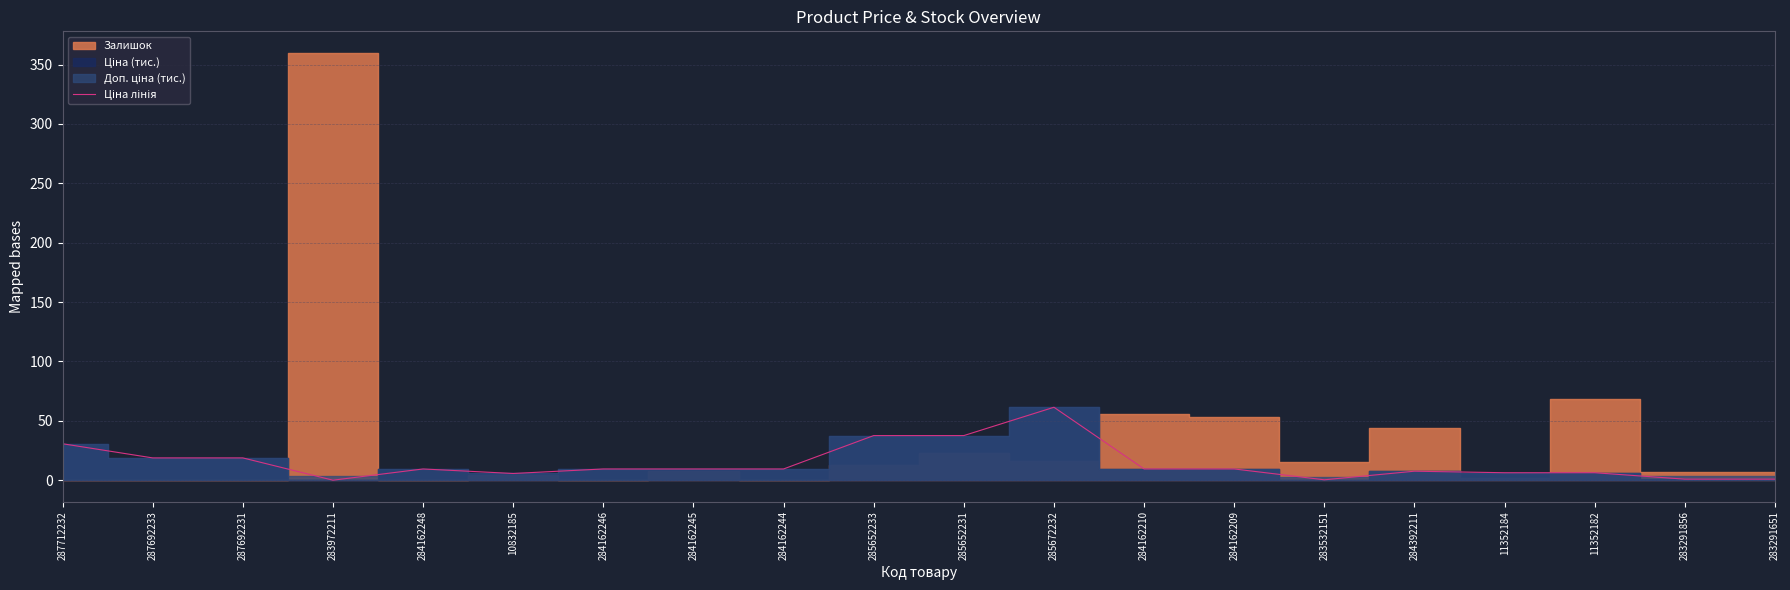

What is the sum of all values?

289.9